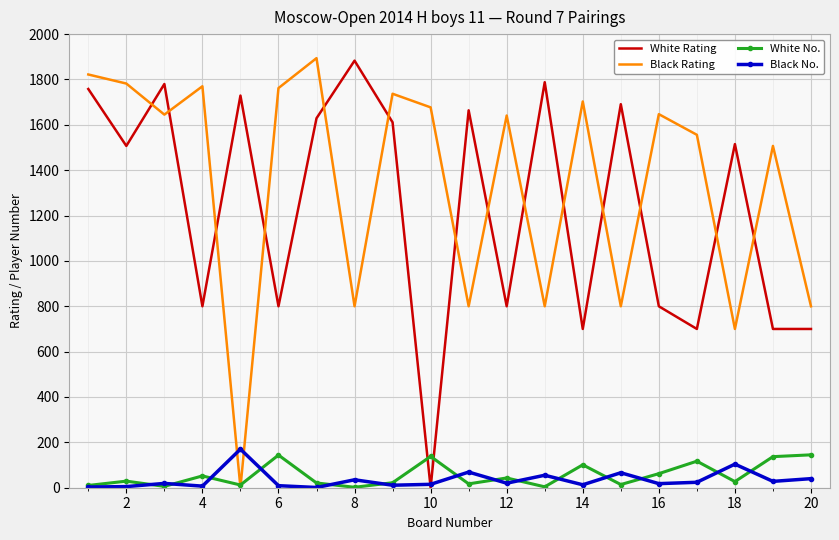

True or false: White No. and Black No. cross at least once.

True